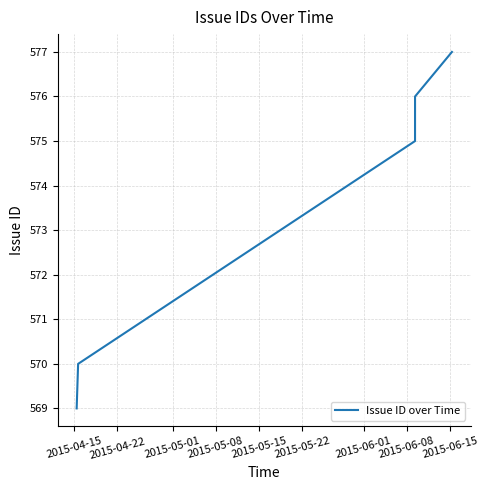

What is the greatest value displayed?

577